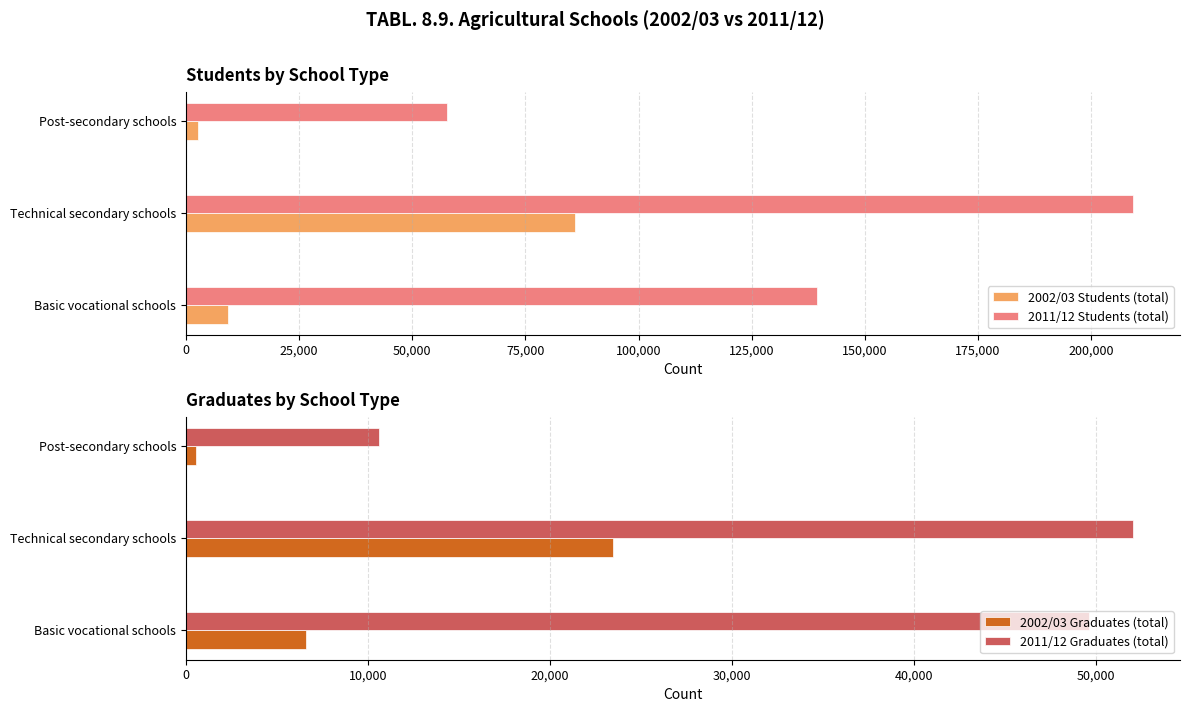

Which category has the lowest value in the 2002/03 Students (total) series?

Post-secondary schools